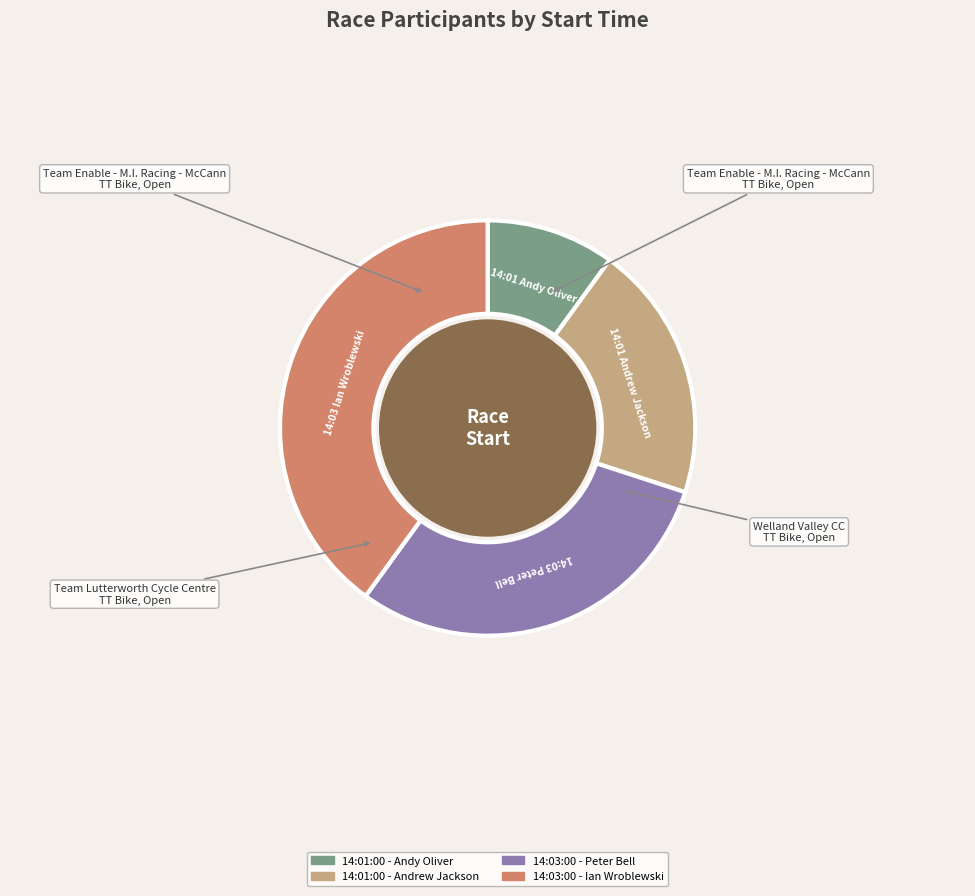

True or false: 14:01:00 - Andy Oliver accounts for 10% of the total.

True